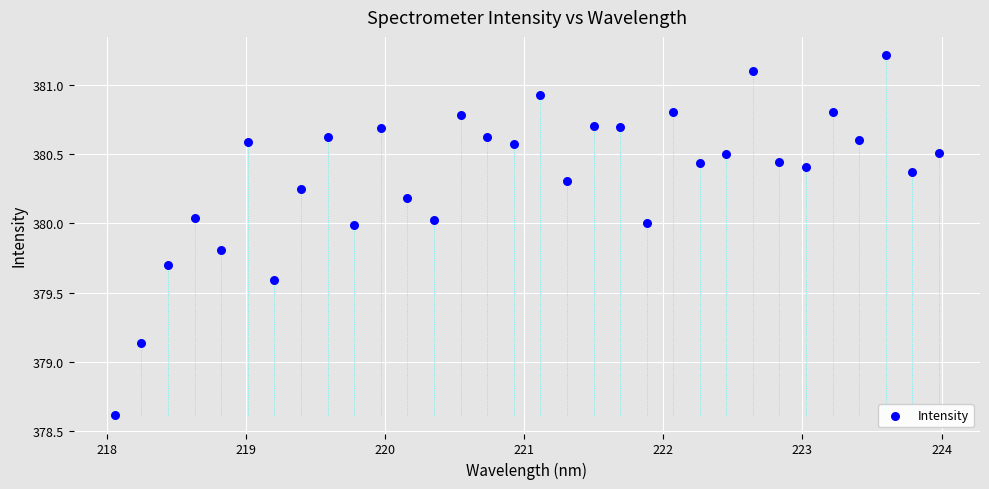

What is the range of X values (max minus min)?

5.9